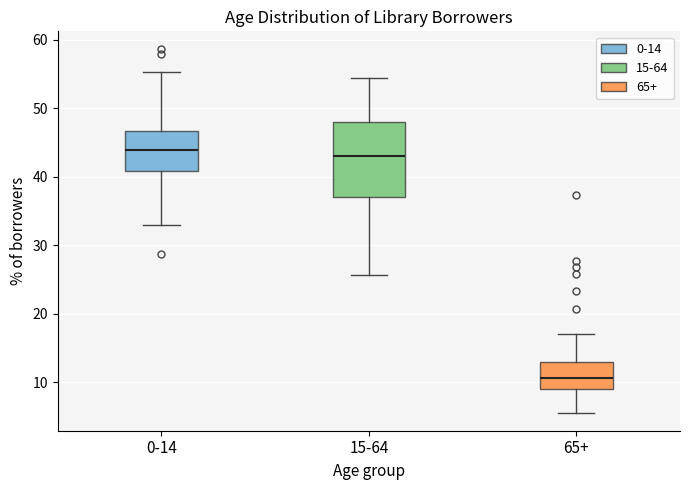

Where does the median line of the box for 15-64 sit on the y-axis? The values are not printed on the chart, so give them approximately, as read against the axis.

43